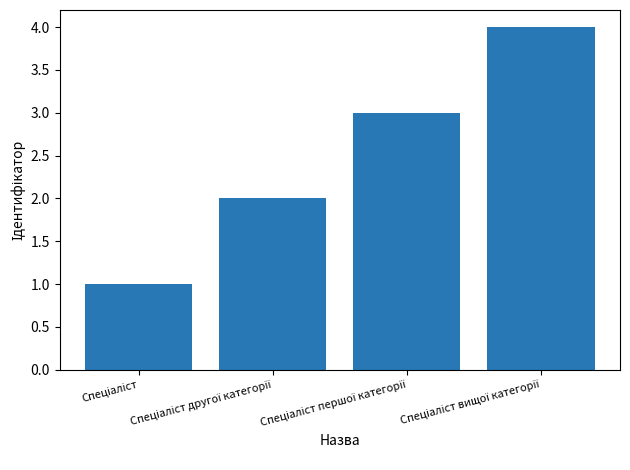

What is the sum of all values?

10